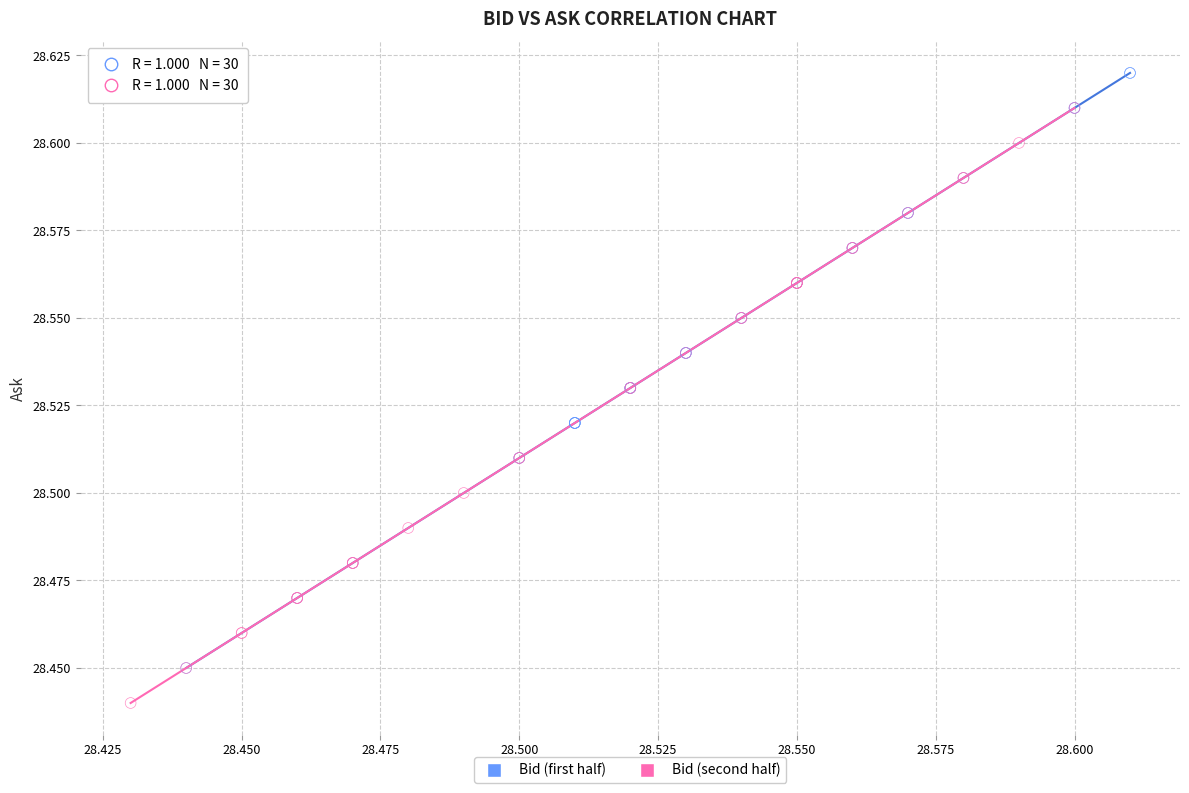

Which series contains the highest Y value?

Bid (first half)